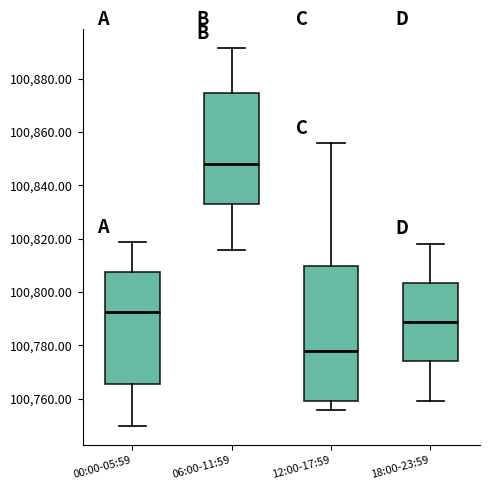

Which box's median line is the highest?

06:00-11:59